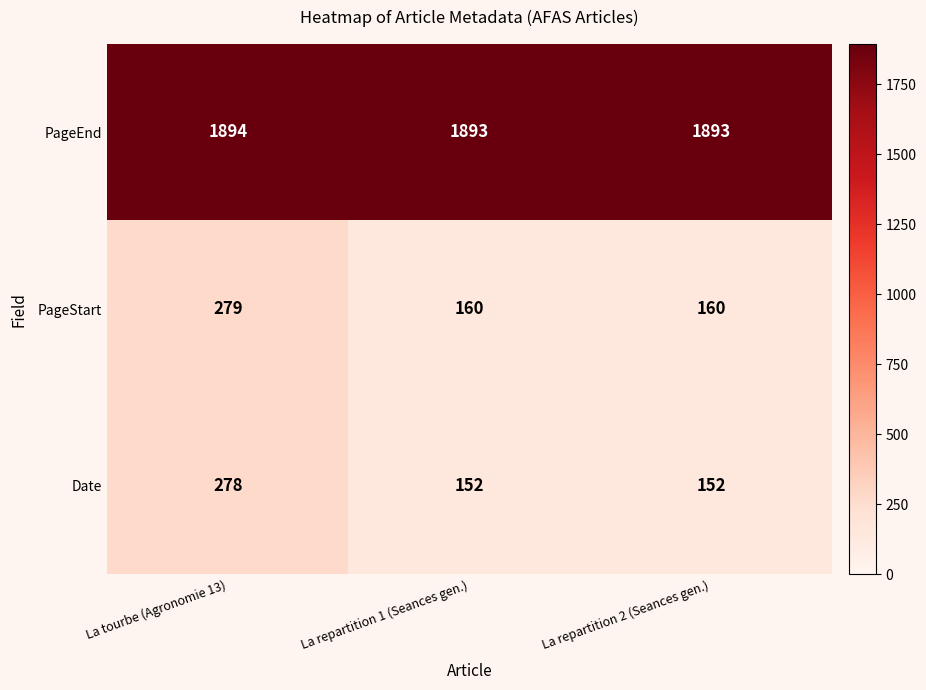

What is the difference between the maximum and second lowest values in the Date series?

126